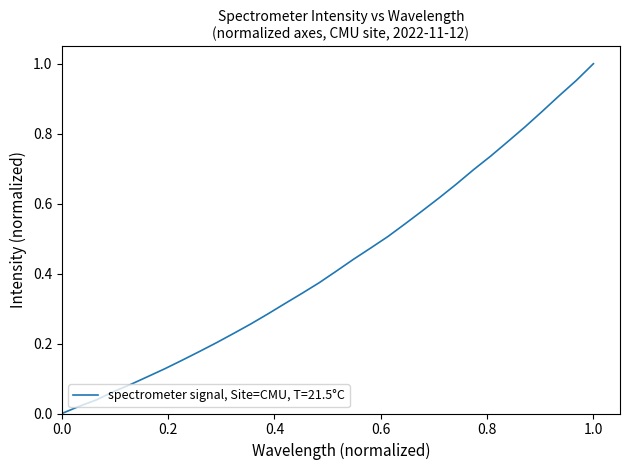

What is the difference between the maximum and minimum values?

1.0